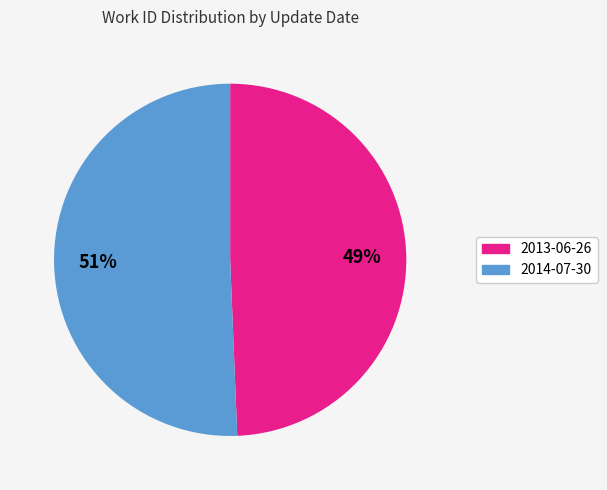

To the nearest percent, what is the average slice percentage?

50%